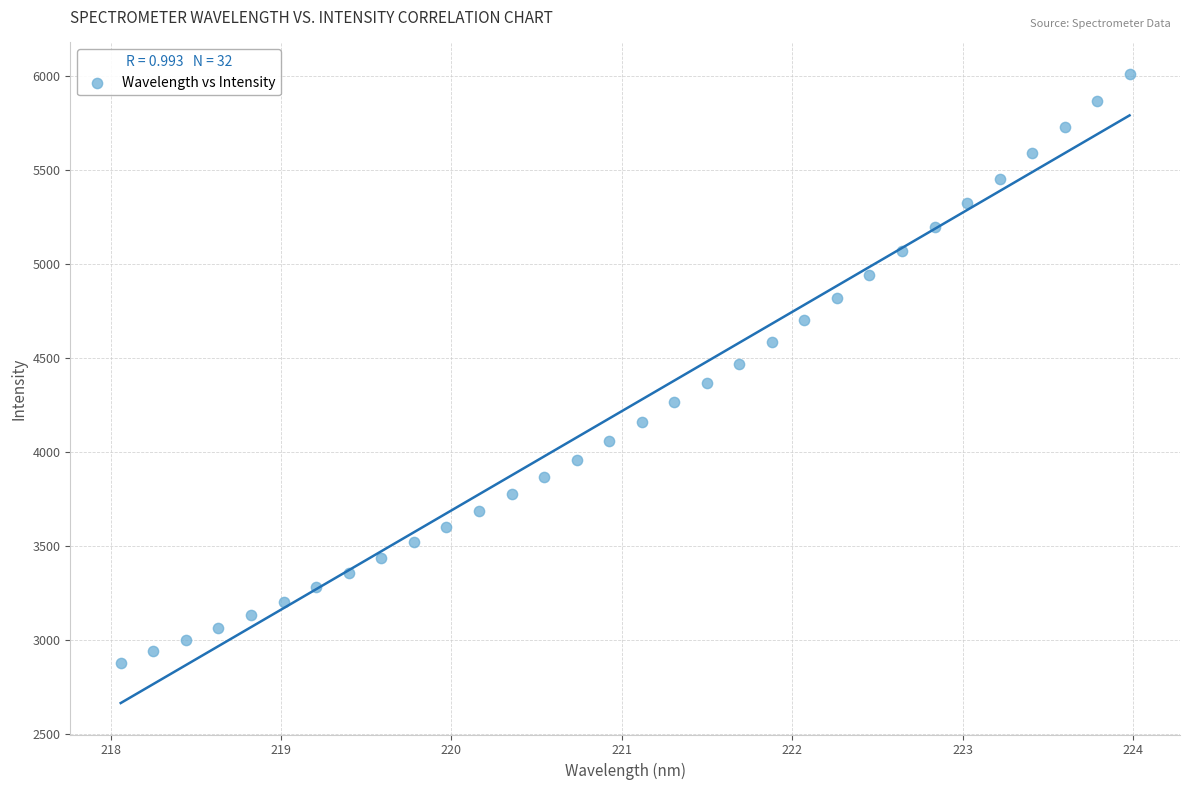

What is the range of X values (max minus min)?

5.9